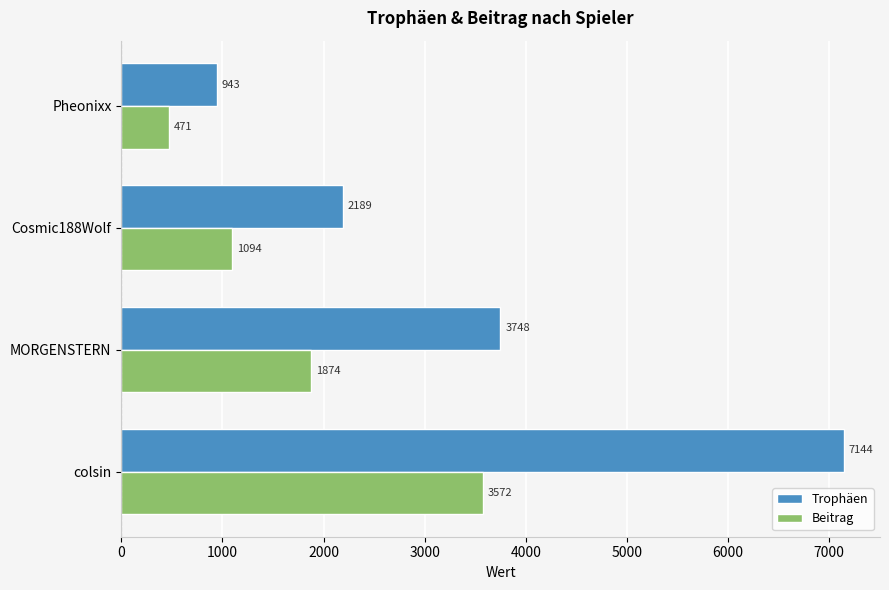

List the labels in order of Trophäen value, largest first.

colsin, MORGENSTERN, Cosmic188Wolf, Pheonixx